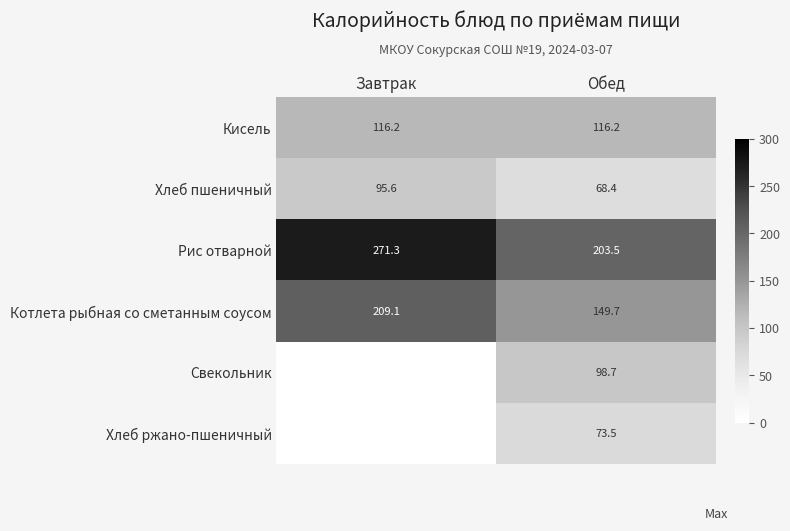

How many data points does each series have?

2